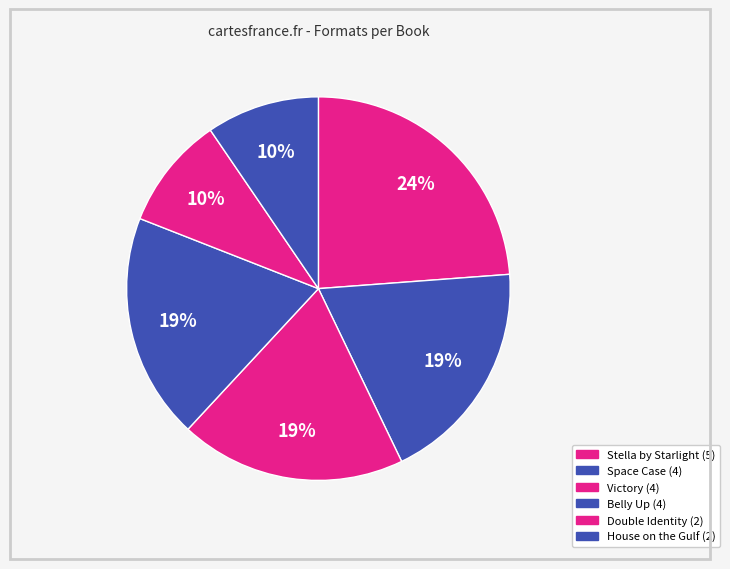

Is it true that Double Identity is 10% of the pie?

True